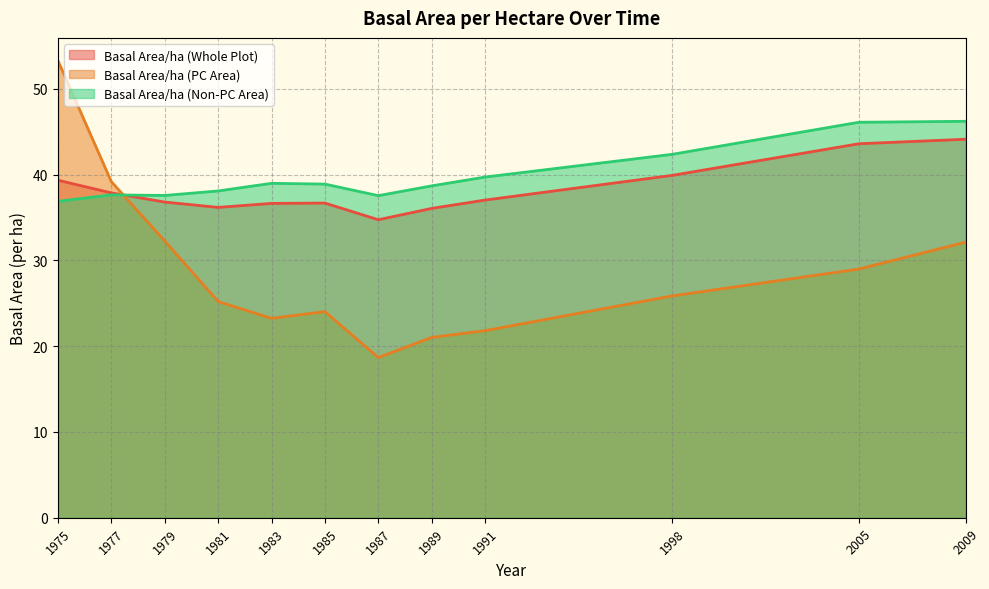

True or false: basal_area_per_ha_not_pc_area has a value of 42.4 at 1998.

True